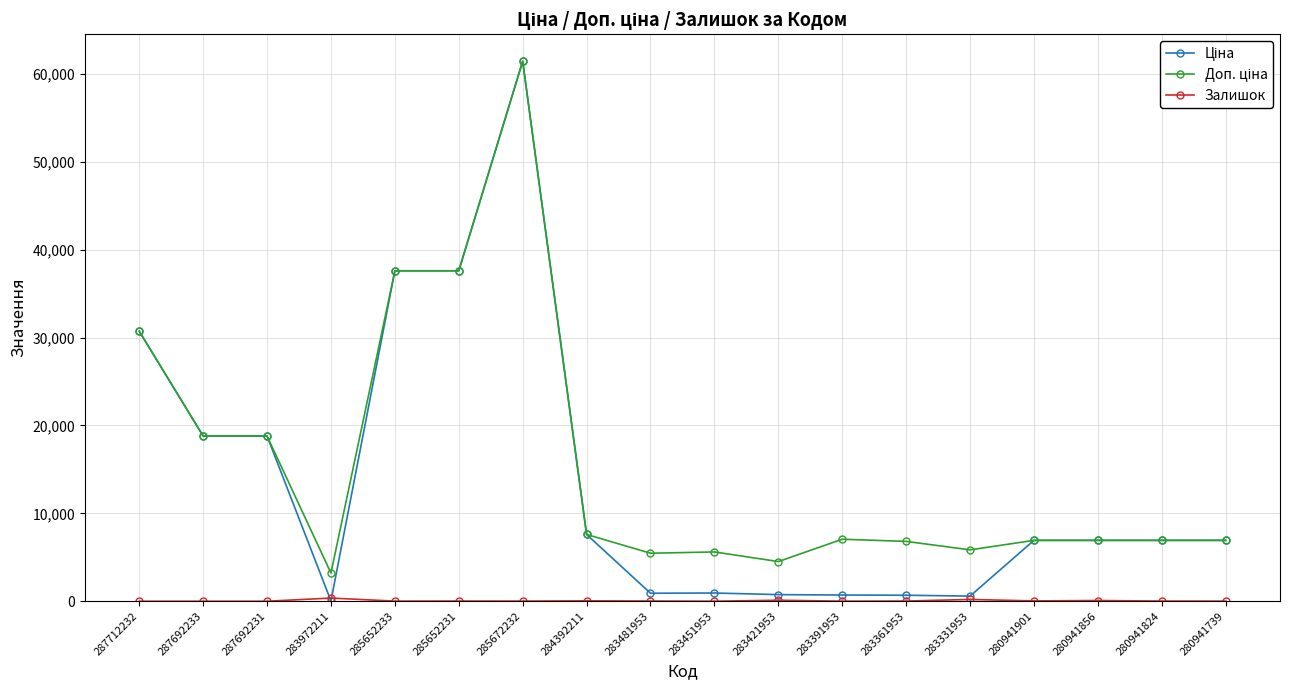

What is the greatest value displayed?

61434.3